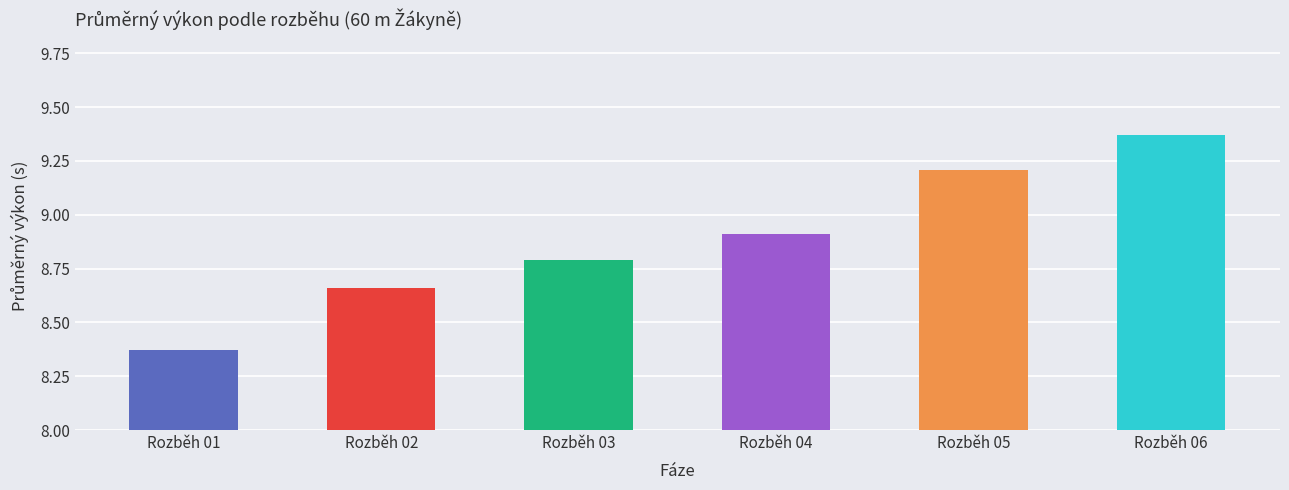

Is it true that the value at Rozběh 04 is 12.2?

False